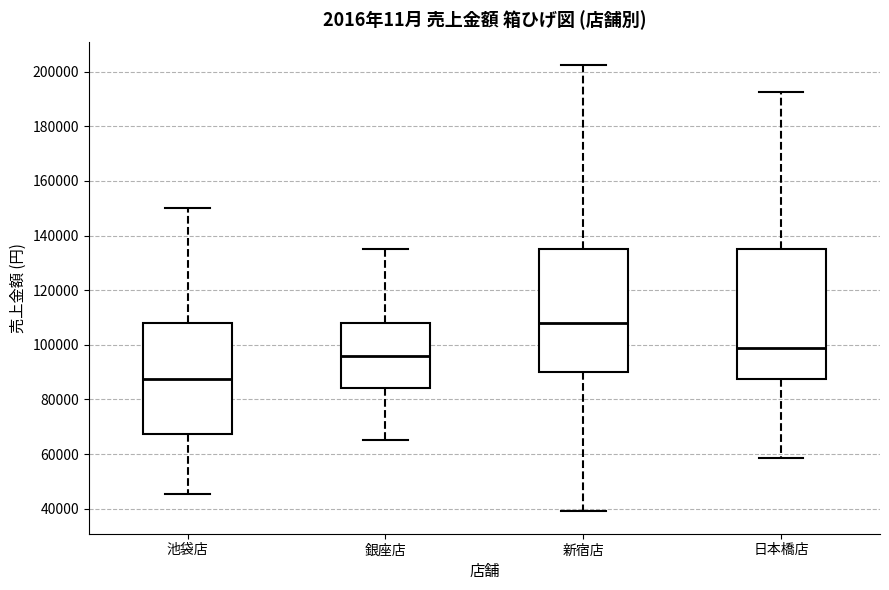

Reading left to right, read every box against the y-axis: the position of its median line, the range the box covers, and the ends of its whiskers. The values are not printed on the chart, so give them approximately, as read against the axis.

池袋店: median 88000, box 68000 to 108000, whiskers 46000 to 150000
銀座店: median 96000, box 84000 to 108000, whiskers 66000 to 136000
新宿店: median 108000, box 90000 to 136000, whiskers 40000 to 202000
日本橋店: median 100000, box 88000 to 136000, whiskers 58000 to 192000